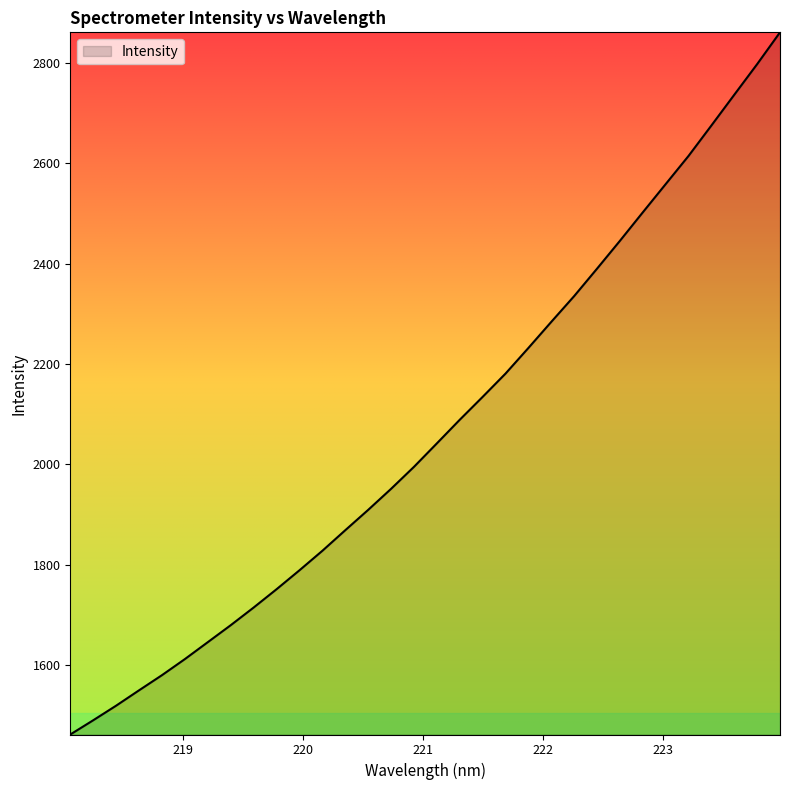

What is the difference between the maximum and minimum values?

1400.2